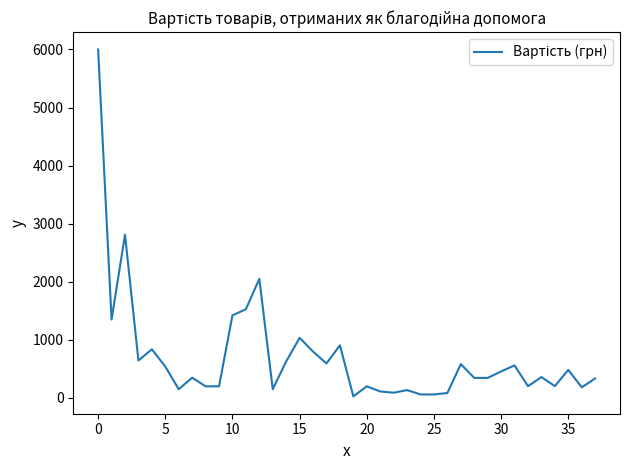

What is the maximum value shown in the chart?

5999.0